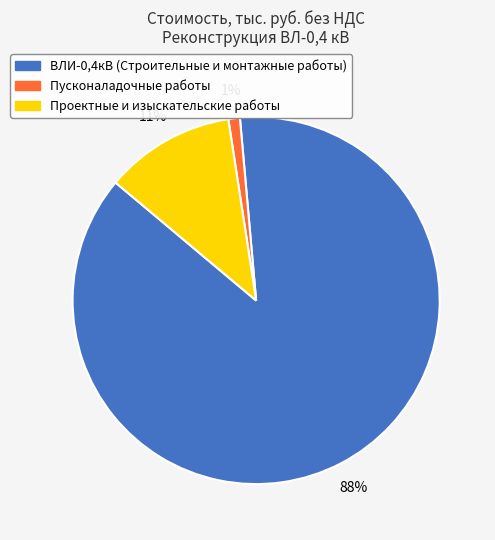

Which has a higher value, Пусконаладочные работы or Проектные и изыскательские работы?

Проектные и изыскательские работы